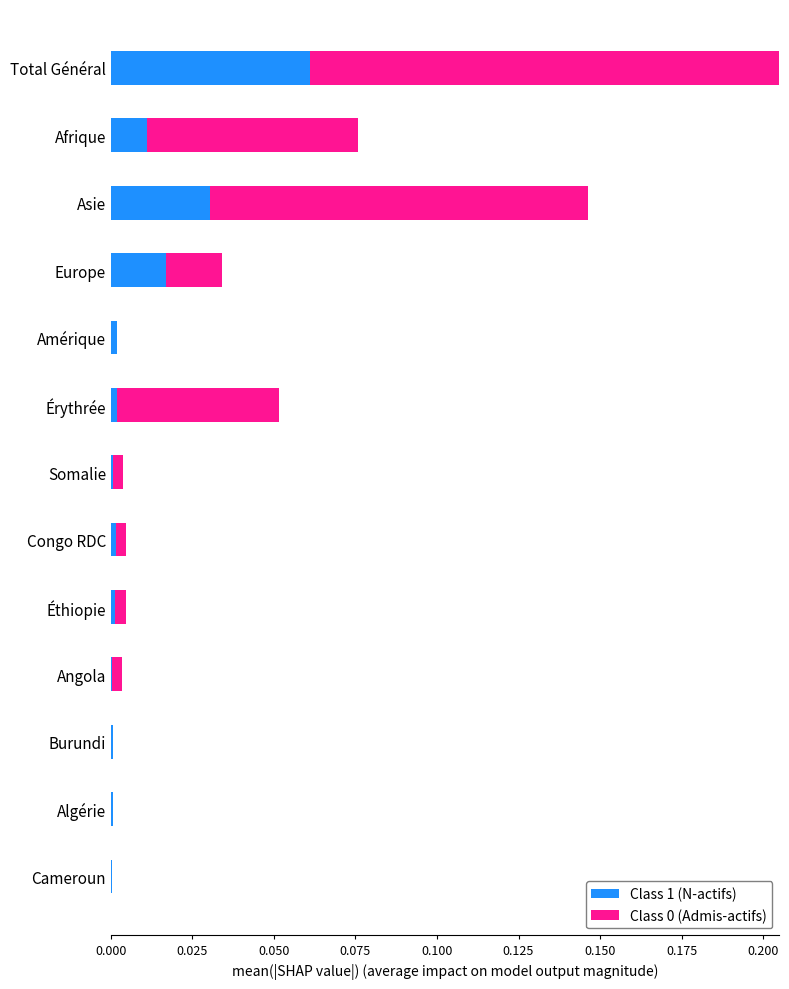

List the series in order of their overall mean, highest first.

Class 0 (Admis-actifs), Class 1 (N-actifs)